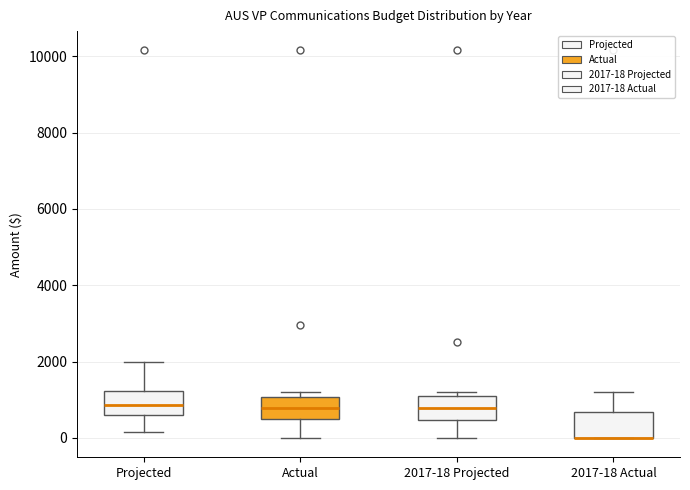

Reading left to right, transcribe this box plot: for each box, give where its median line is, the range the box spans, and where its two whiskers end, as read against the y-axis. The values are not printed on the chart, so give them approximately, as read against the axis.

Projected: median 800, box 600 to 1200, whiskers 200 to 2000
Actual: median 800, box 400 to 1000, whiskers 0 to 1200
2017-18 Projected: median 800, box 400 to 1200, whiskers 0 to 1200 (just above the box's upper edge)
2017-18 Actual: median 0 (drawn on the box's lower edge), box 0 to 600, whiskers 0 to 1200